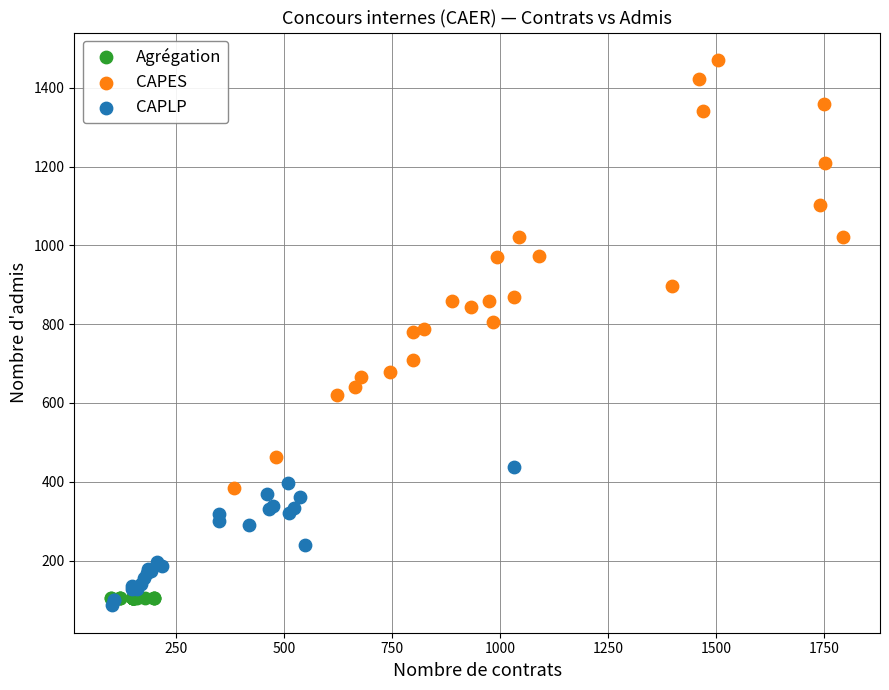

Which series reaches the maximum Y coordinate?

CAPES